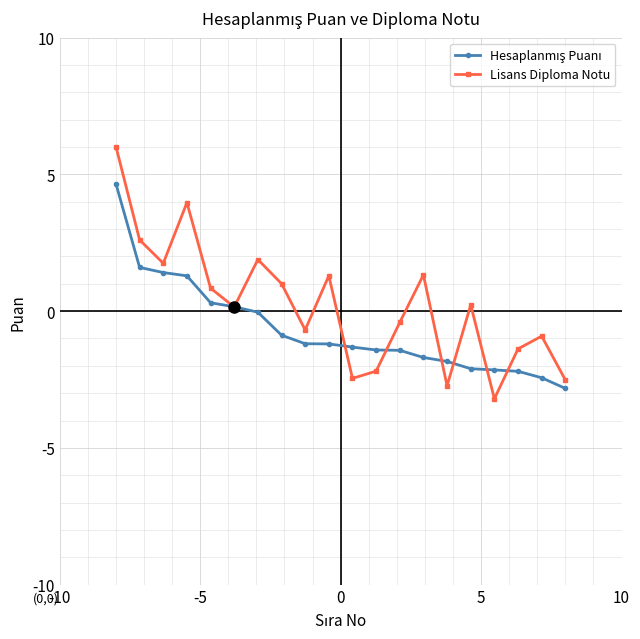

What is the greatest value displayed?

6.0